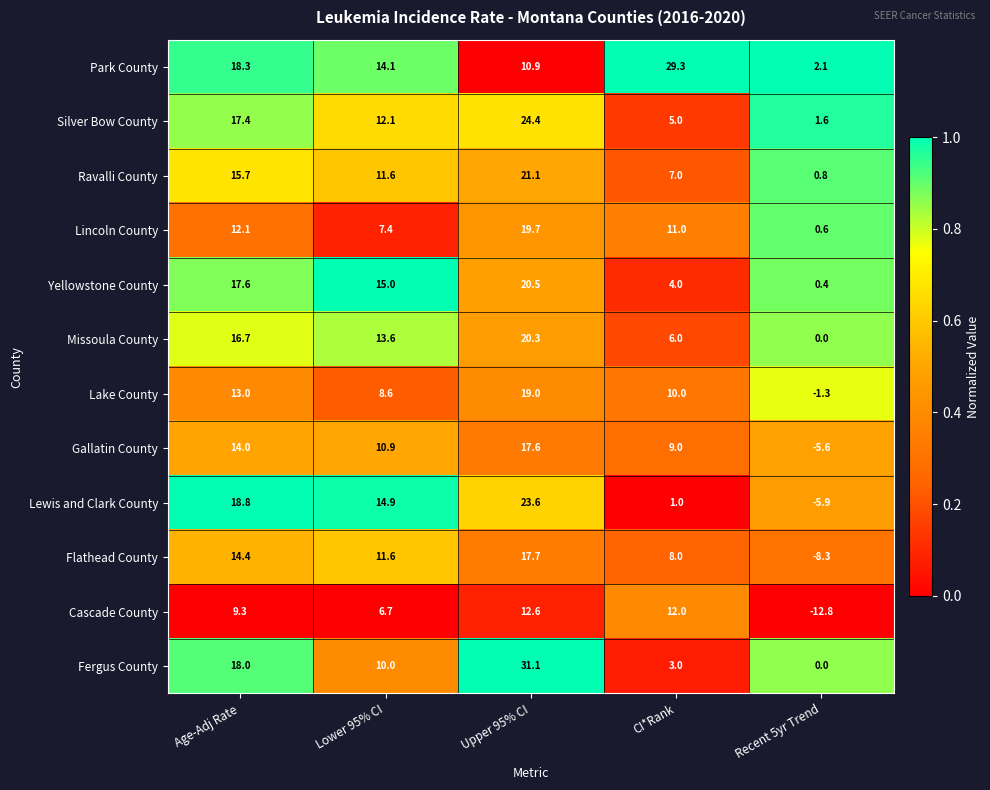

At how many categories does at least one series exceed 0?

5